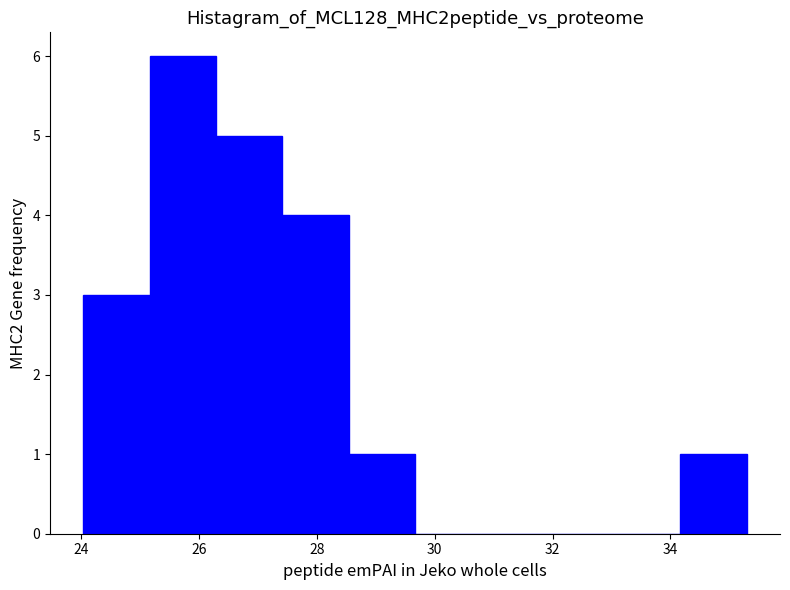

Reading left to right, list every bar in this chart as the range it spans on the x-axis followed by its height. Neither the bar edges nor the heights are printed on the chart, so give them approximately, as read against the axes.

24.0 to 25.2: 3
25.2 to 26.2: 6
26.2 to 27.4: 5
27.4 to 28.6: 4
28.6 to 29.6: 1
29.6 to 30.8: 0
30.8 to 32.0: 0
32.0 to 33.0: 0
33.0 to 34.2: 0
34.2 to 35.4: 1